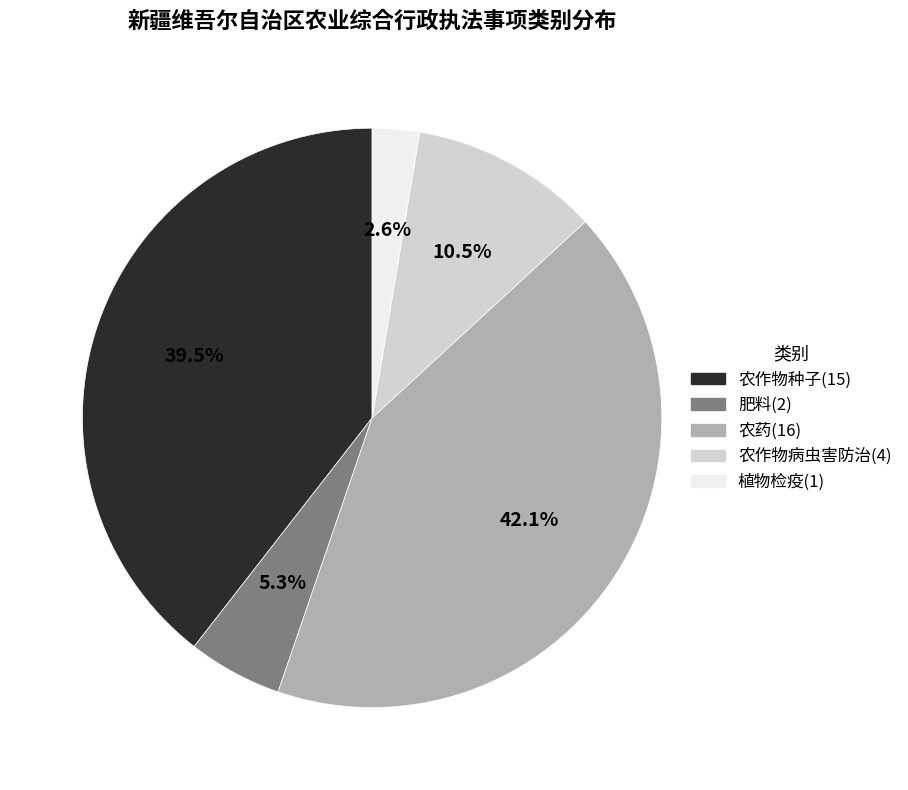

To the nearest percent, what is the difference between the 农药 and 农作物种子 slice percentages?

3%